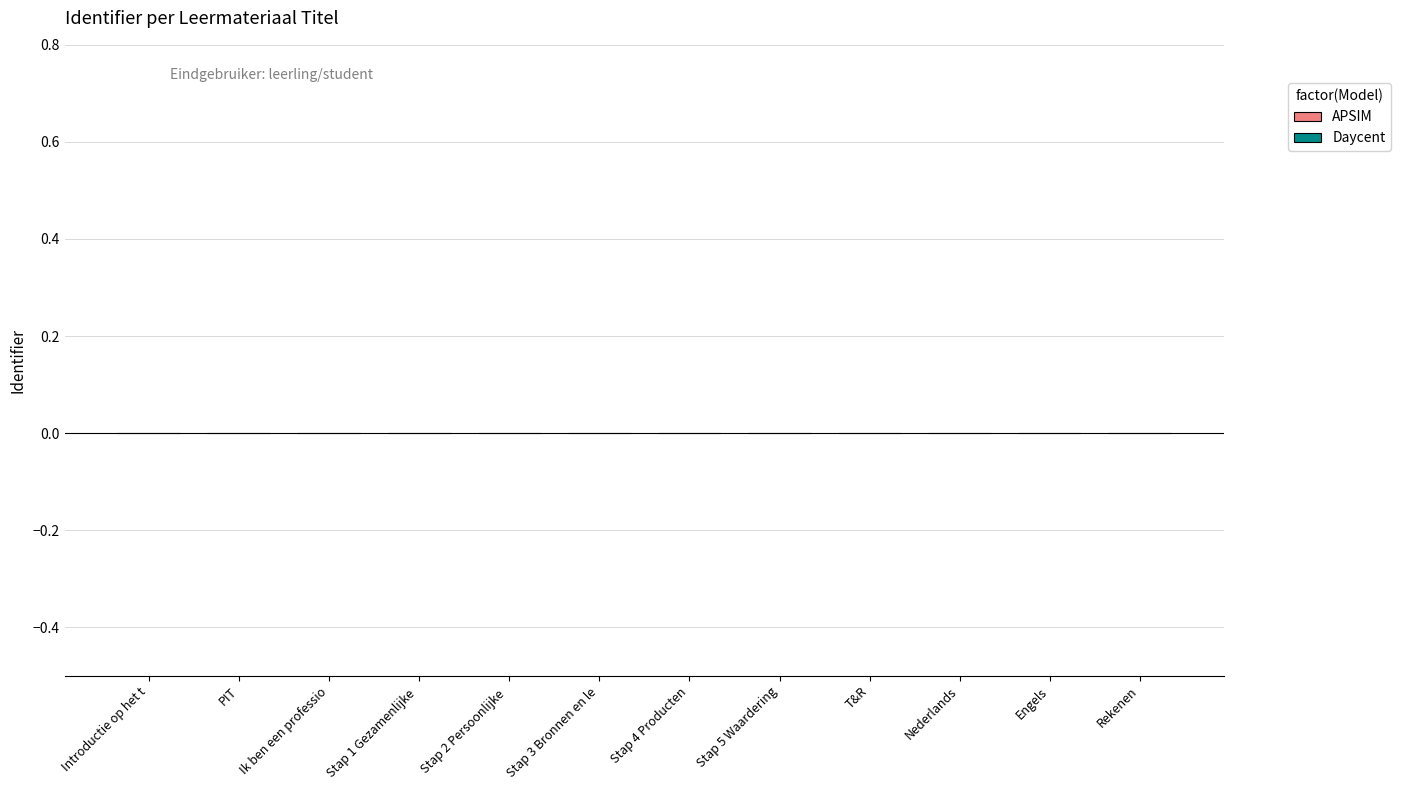

How many distinct data groups are displayed?

2